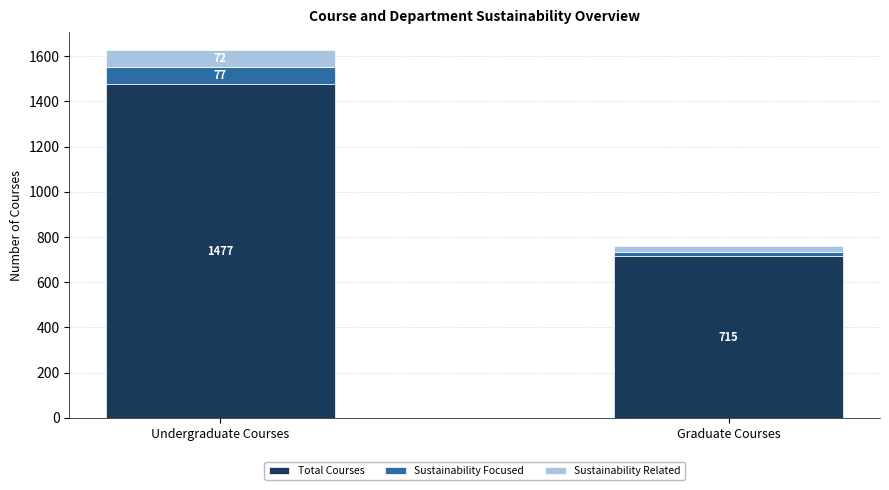

What is the difference between the maximum and minimum values in the Total Courses series?

762